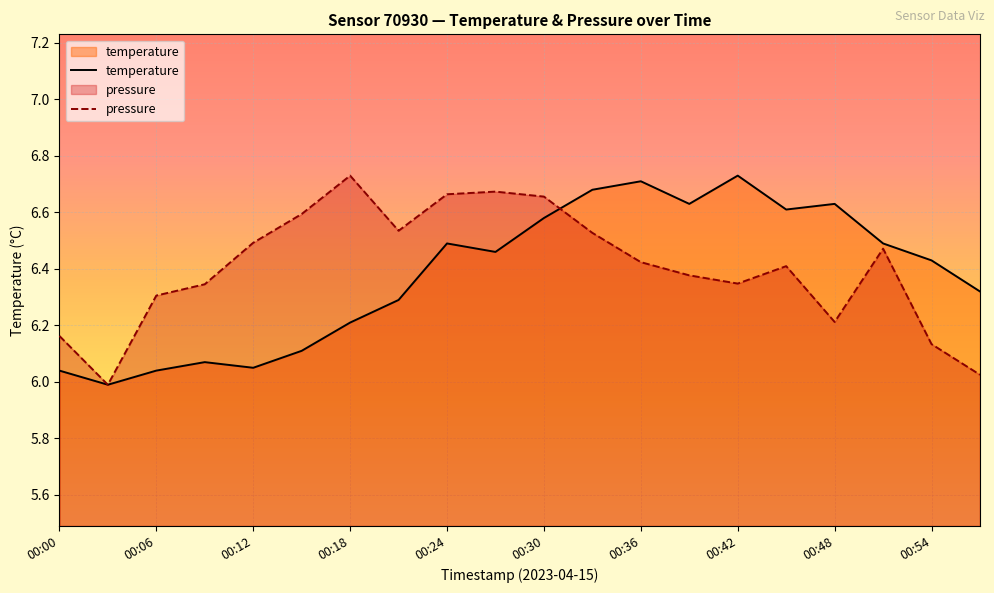

At 00:30, list the series in order from largest to smallest.

pressure, temperature